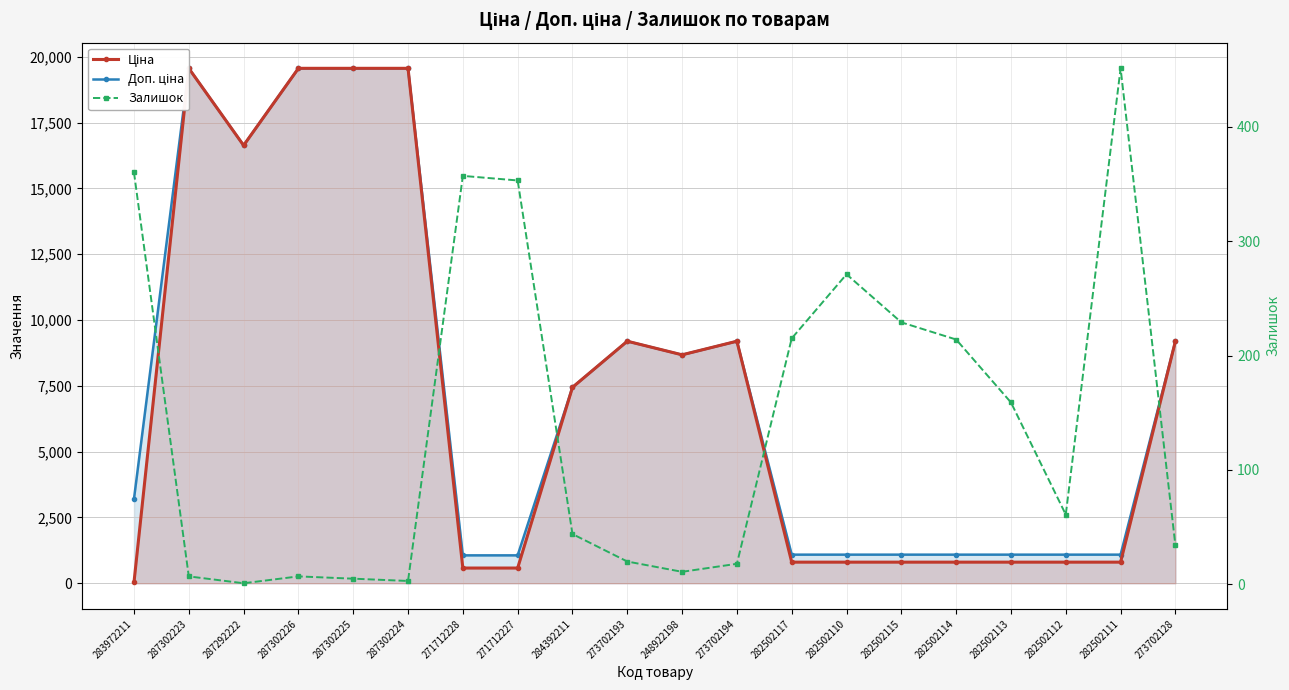

How many lines are shown in the chart?

3